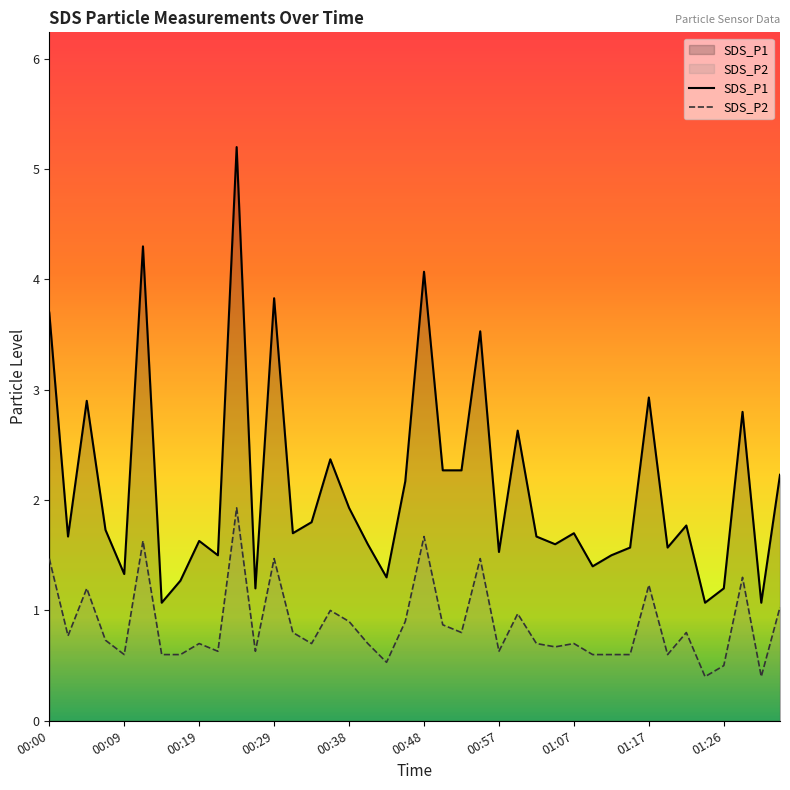

Which series has the widest spread of values?

SDS_P1